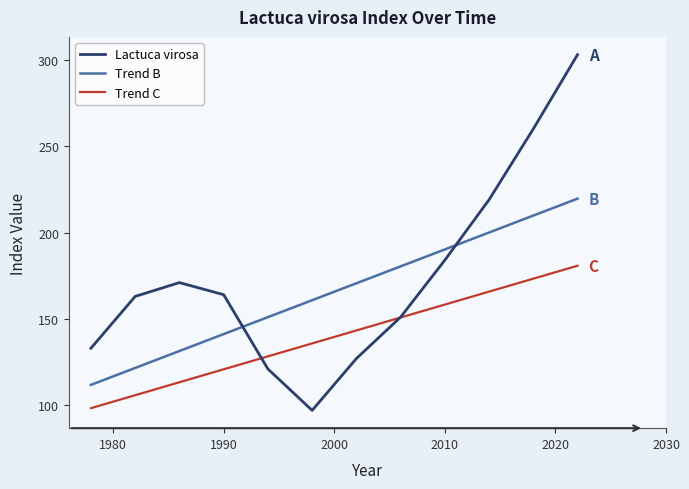

Rank the series by their maximum value, from highest to lowest.

Lactuca virosa, Trend B, Trend C